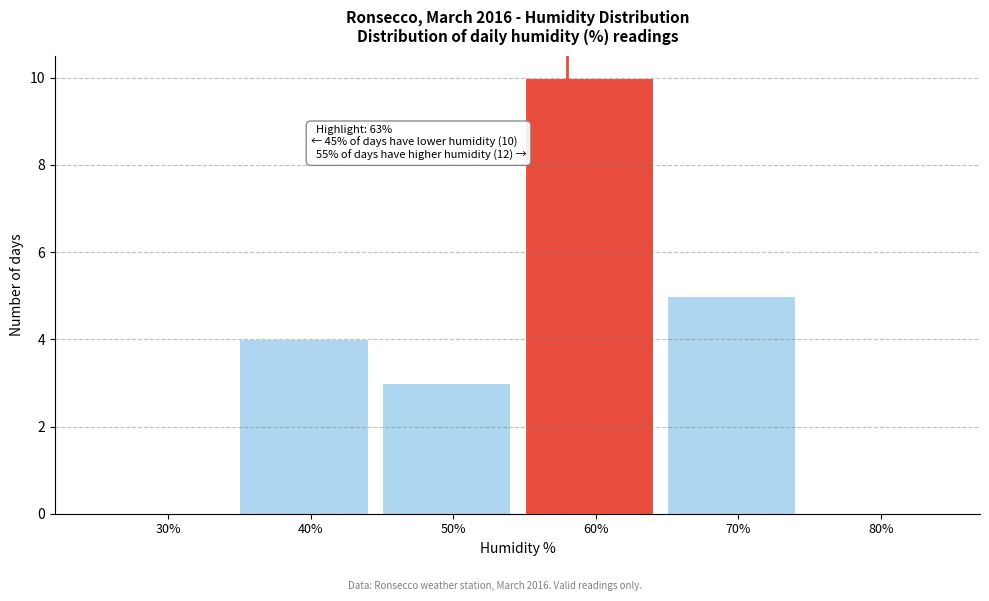

Reading left to right, transcribe all the data shown in this chart.

30%=0	40%=4	50%=3	60%=10	70%=5	80%=0